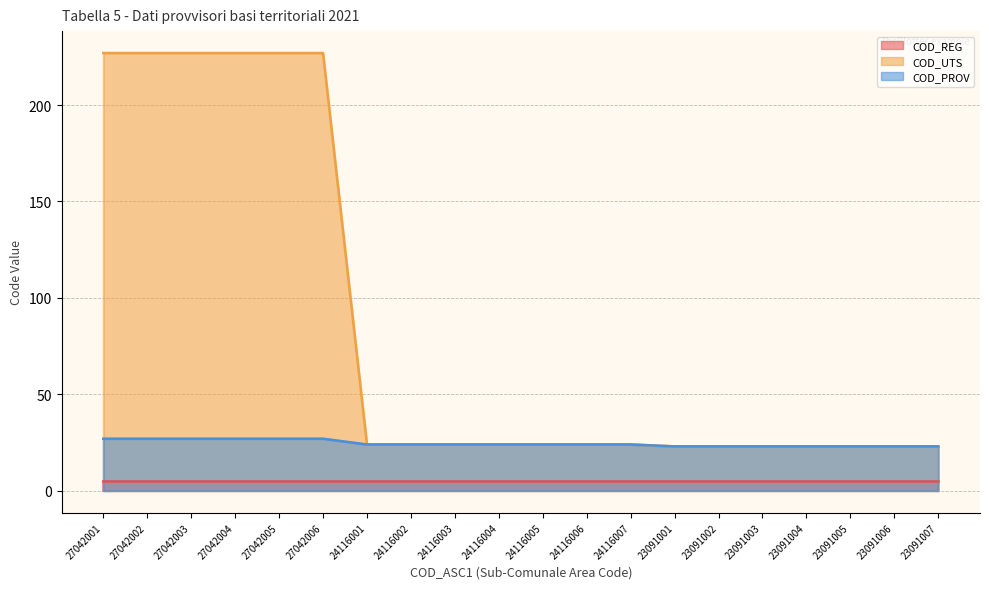

What is the sum of all COD_UTS values?

1691